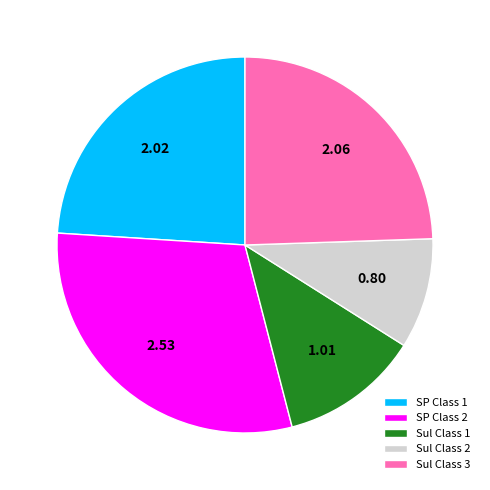

Is the sum of SP Class 1 and Sul Class 1 greater than half?

No